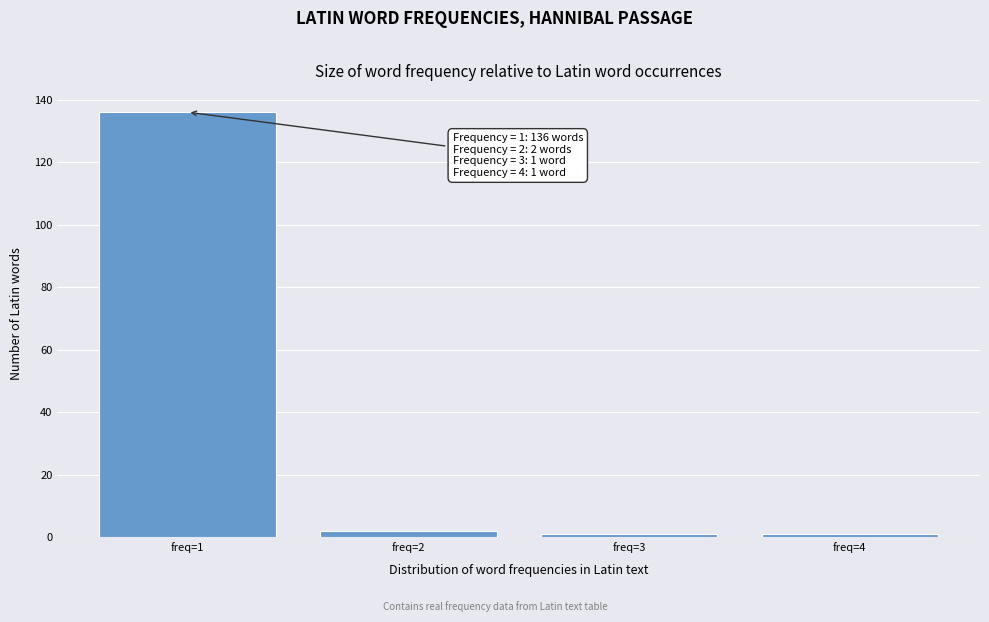

Over which range of the x-axis is the bar tallest?

0.5 to 1.5